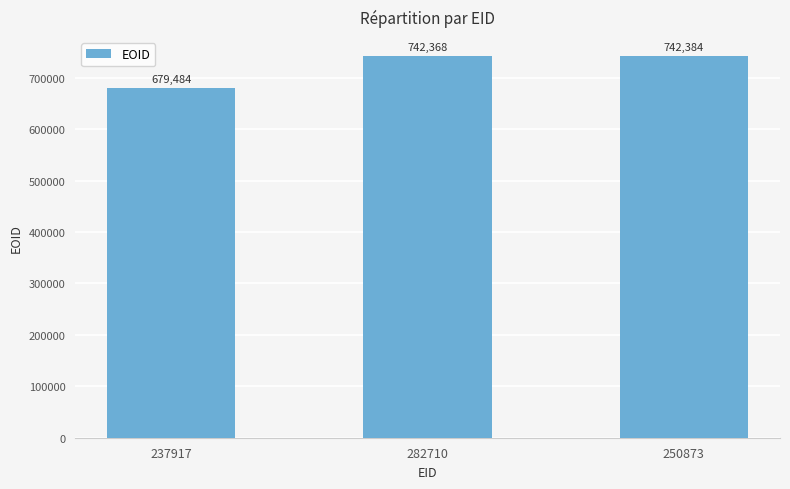

The value at 282710 is 1204306. True or false?

False